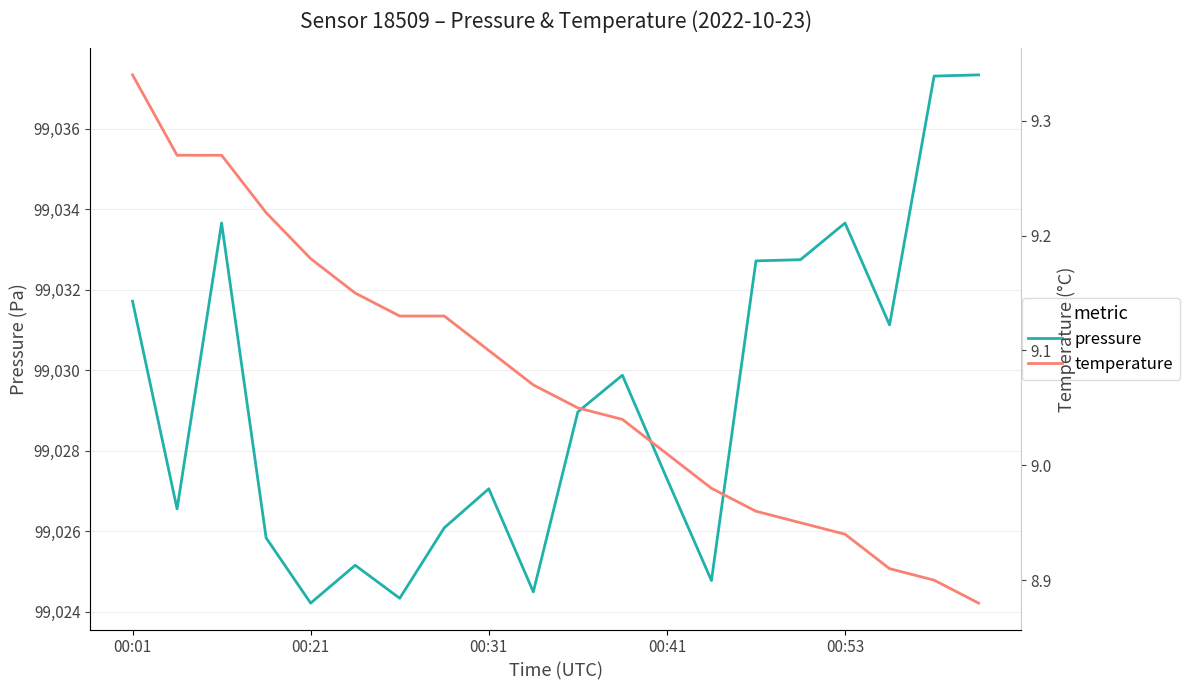

What is the label of the 9th point from the right?

11